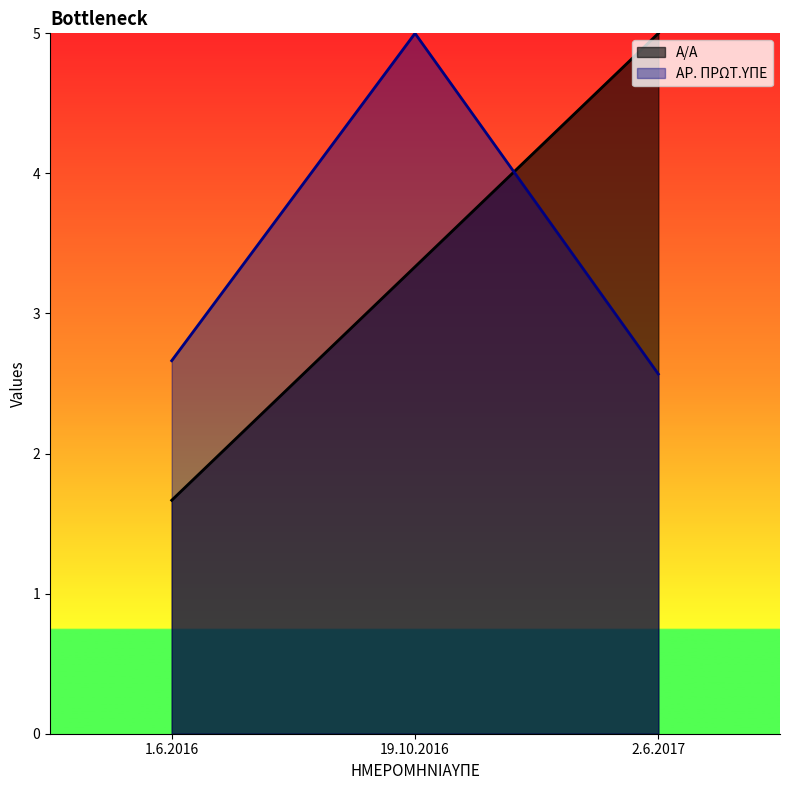

What is the sum of all ΑΡ. ΠΡΩΤ.ΥΠΕ values?

10.2